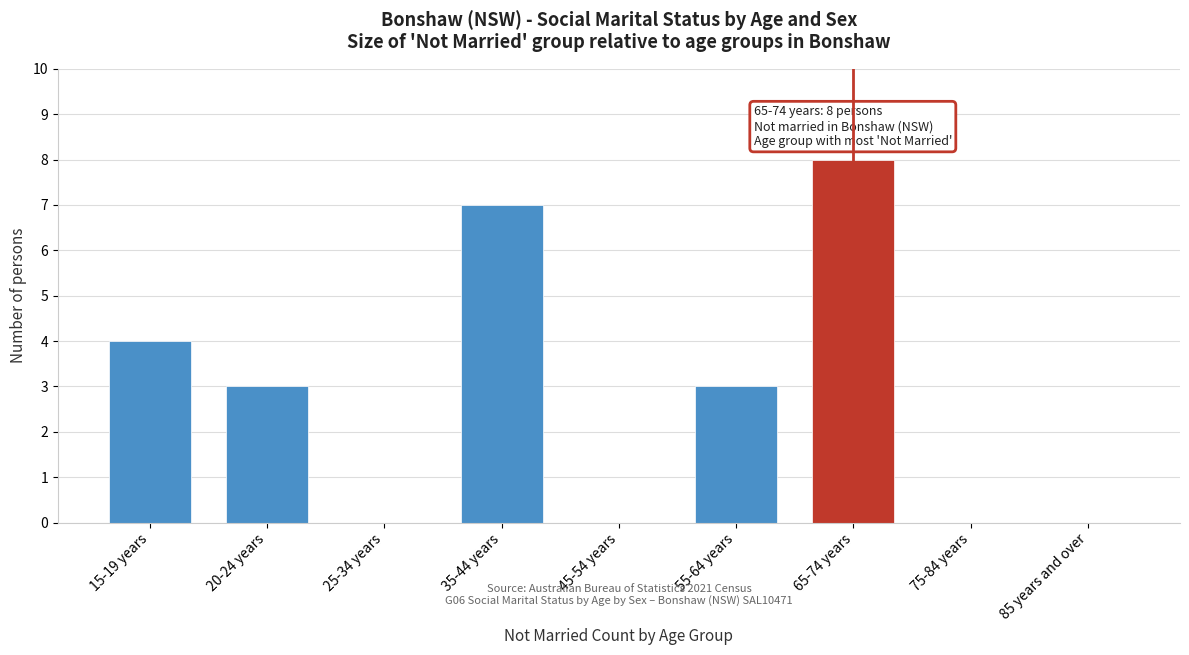

Reading left to right, extract all data points from this chart.

15-19 years=4	20-24 years=3	25-34 years=0	35-44 years=7	45-54 years=0	55-64 years=3	65-74 years=8	75-84 years=0	85 years and over=0